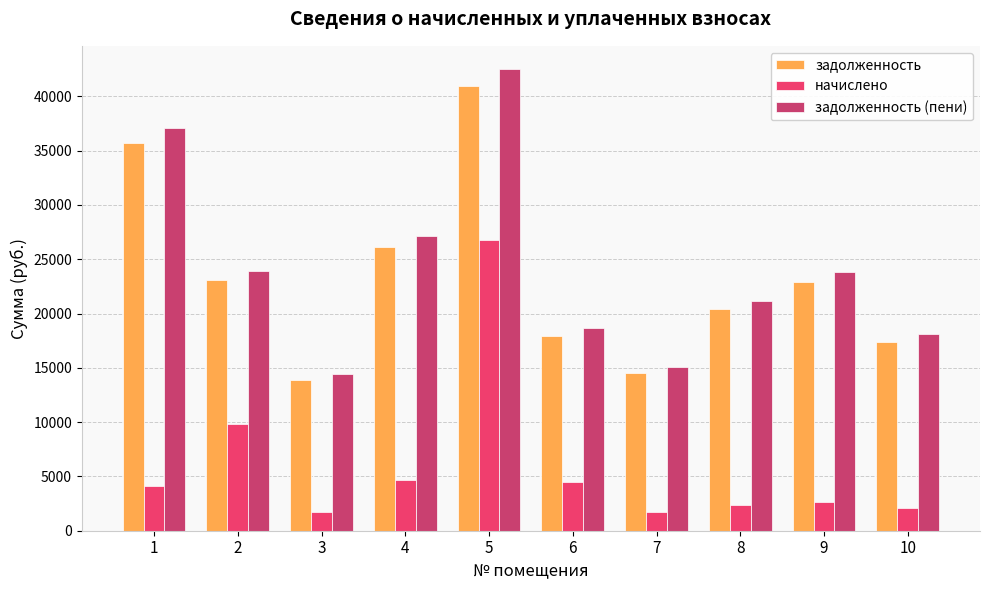

What is the sum of all задолженность values?

232916.0